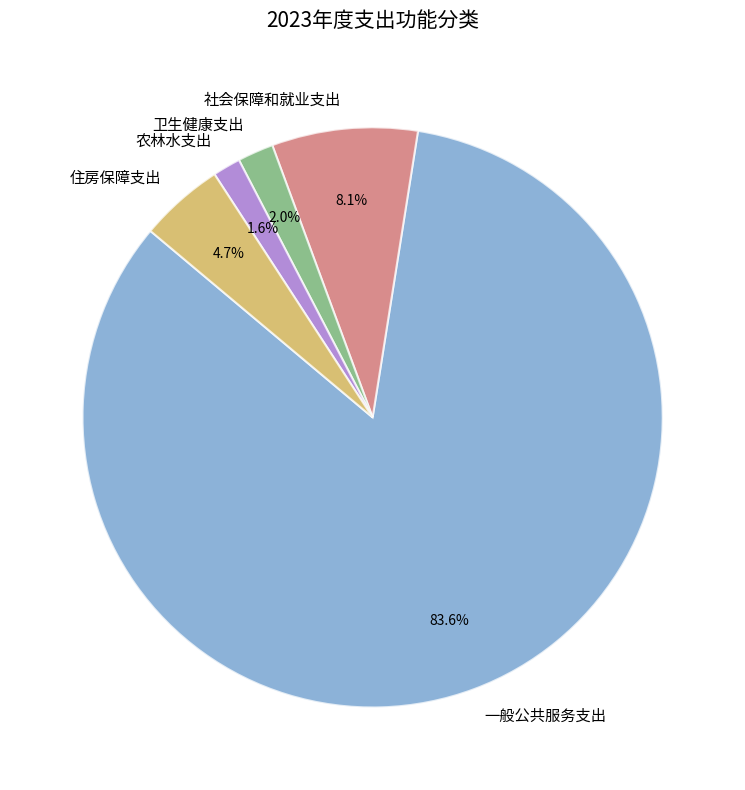

Count the number of slices in the pie.

5